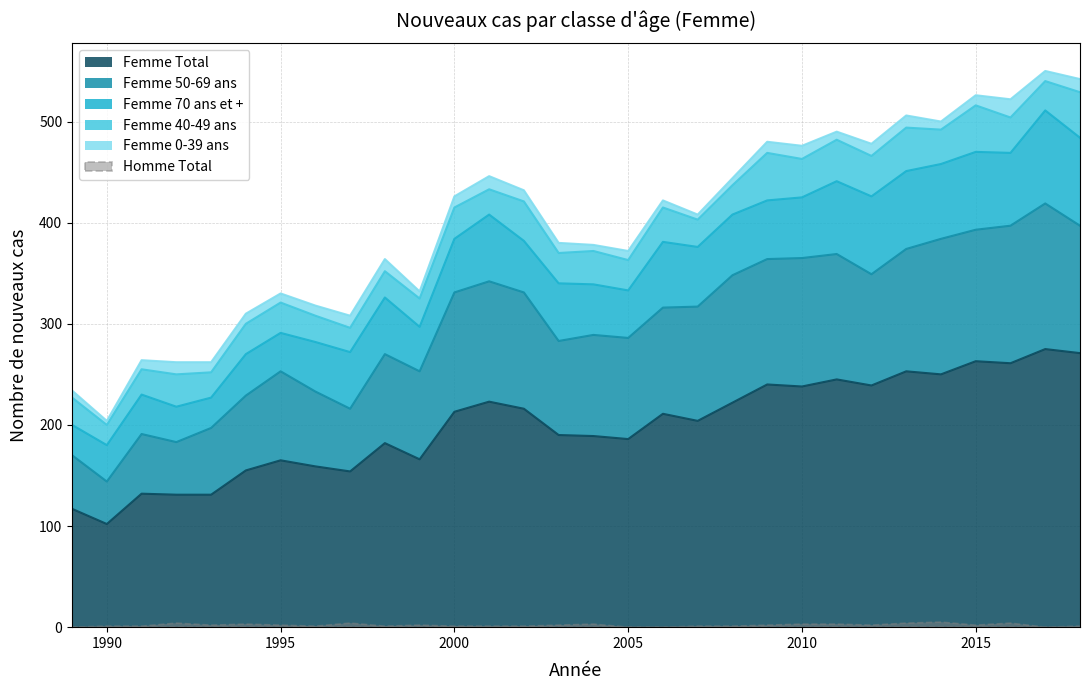

Which label corresponds to the largest value in the chart?

2017